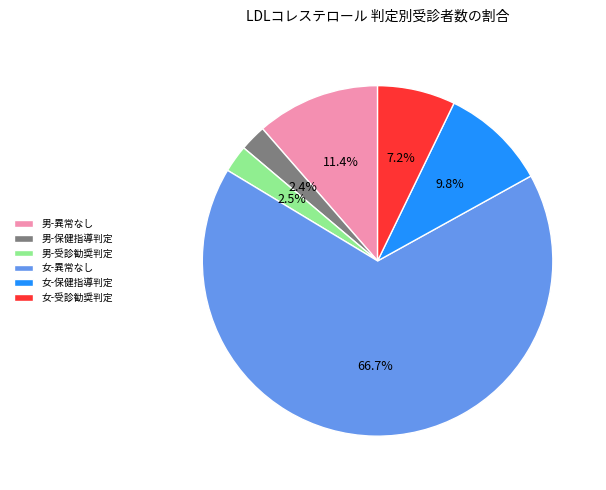

How many slices are in this pie chart?

6